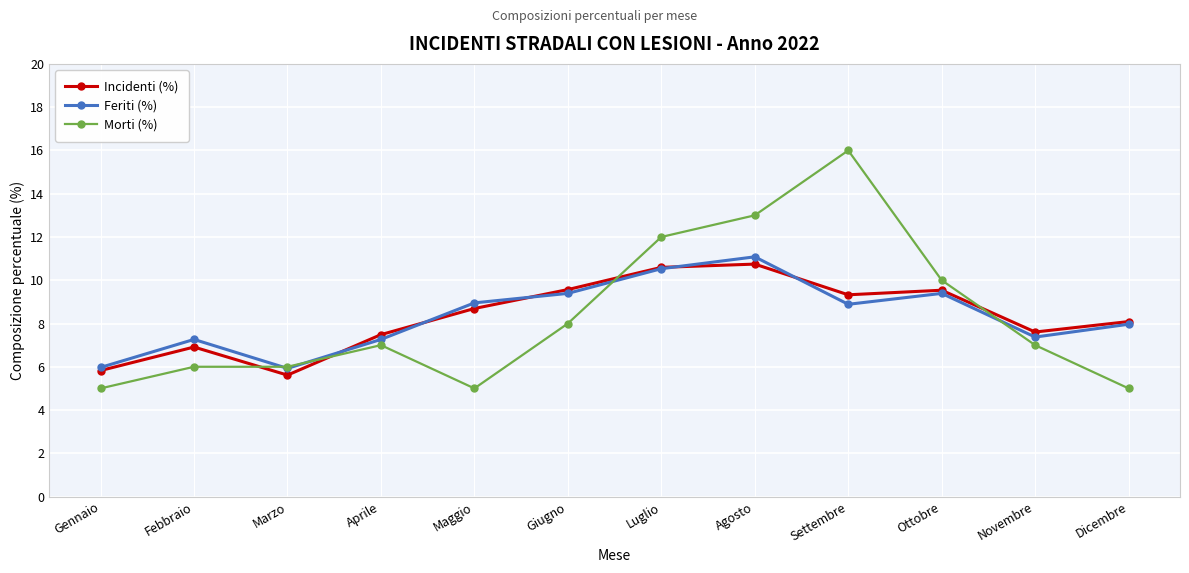

What is the spread (max minus min) of values at Ottobre?

0.6